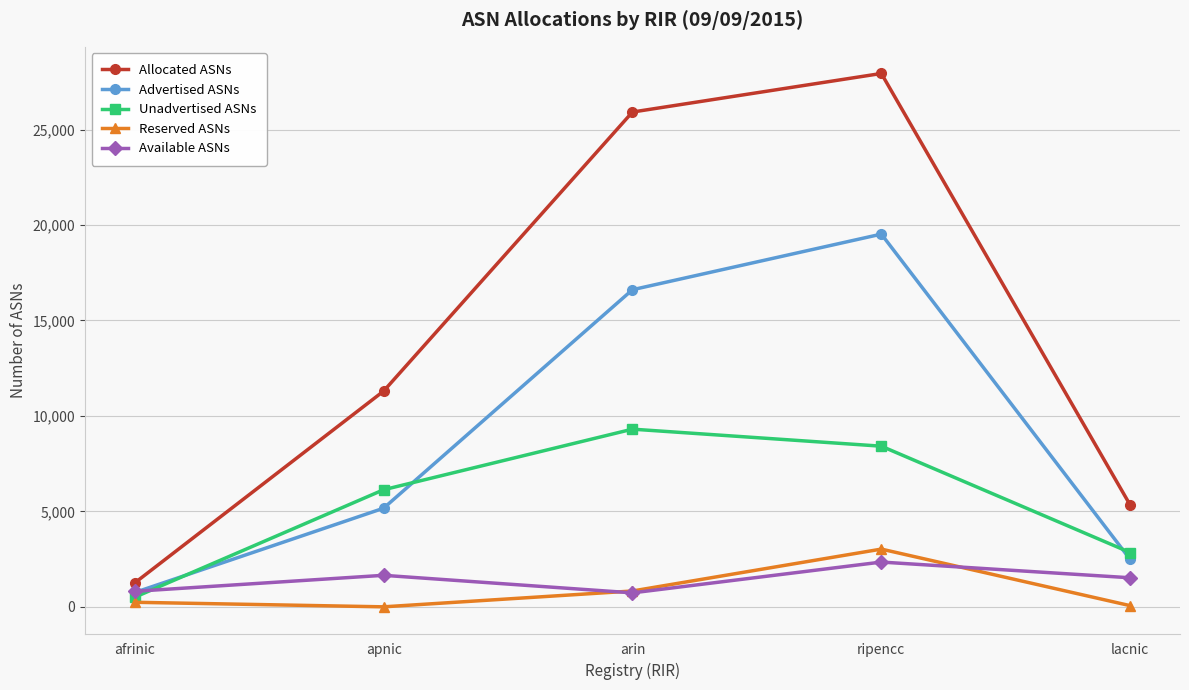

At which label is Advertised ASNs closest to 10135?

apnic